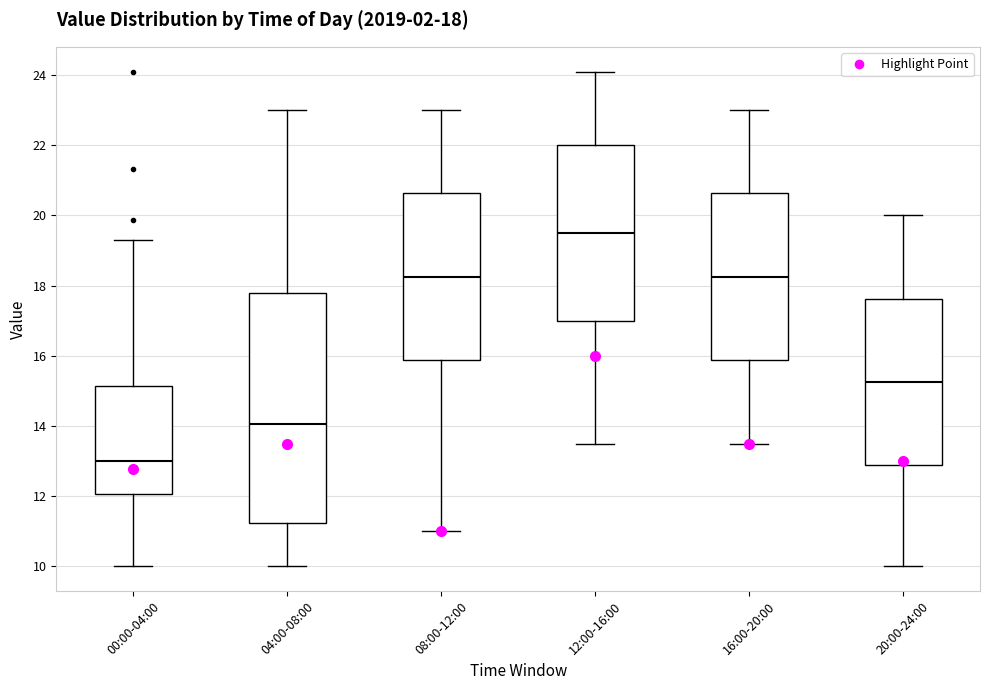

Which box has the highest median line?

12:00-16:00